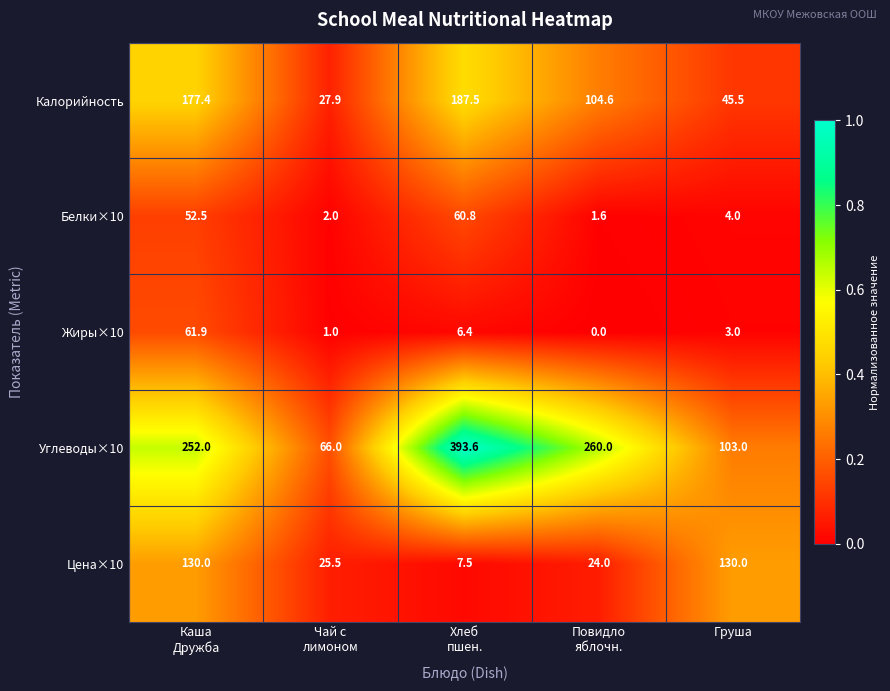

At how many categories does at least one series exceed 0?

5